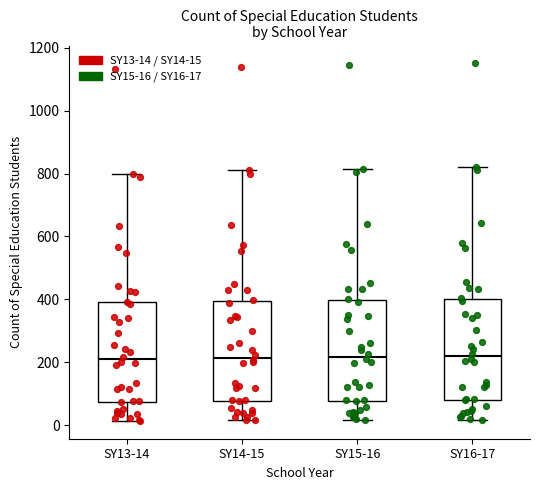

Reading left to right, read every box against the y-axis: the position of its median line, the range the box covers, and the ends of its whiskers. The values are not printed on the chart, so give them approximately, as read against the axis.

SY13-14: median 220, box 80 to 400, whiskers 20 to 800
SY14-15: median 220, box 80 to 400, whiskers 20 to 820
SY15-16: median 220, box 80 to 400, whiskers 20 to 820
SY16-17: median 220, box 80 to 400, whiskers 20 to 820